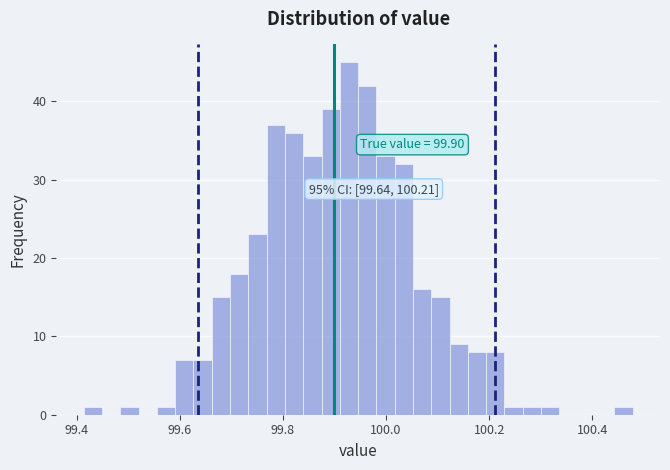

Around what value on the x-axis is the tallest bar? Give the approximate position of its centre, as read against the axis.

99.92